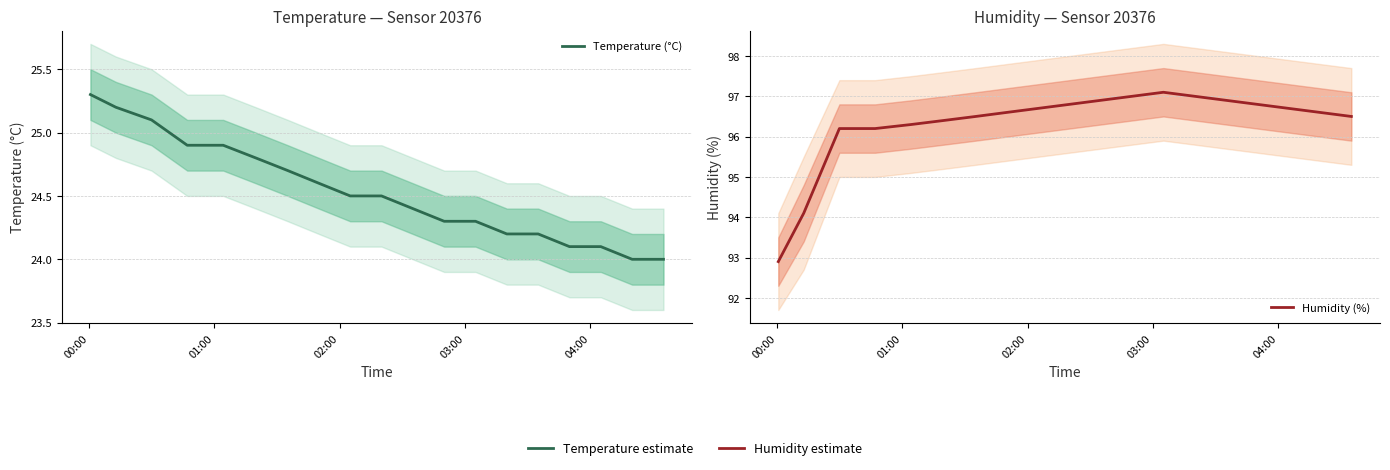

List the series in order of their peak value, highest first.

Humidity (%), Temperature (°C)